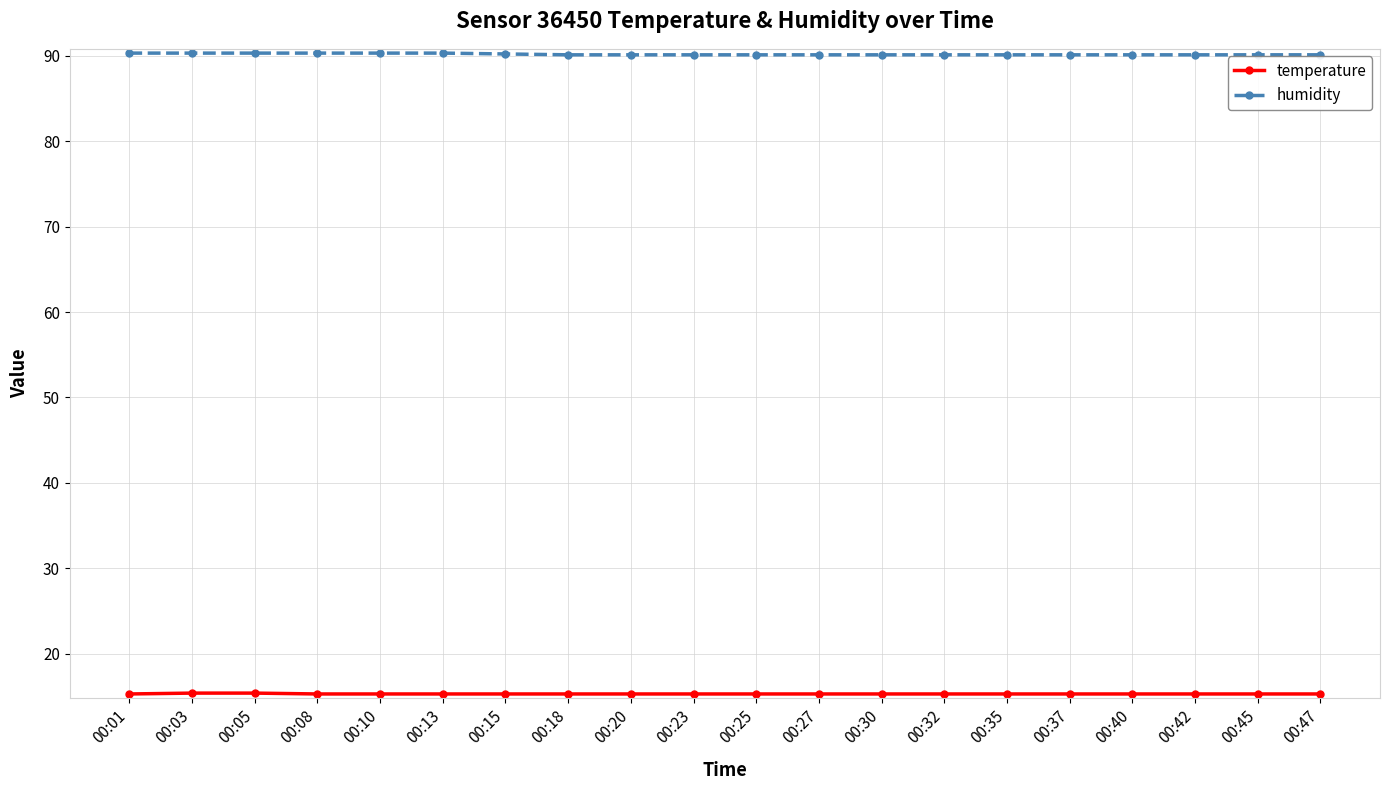

The value of humidity at 00:23 is 136.5. True or false?

False